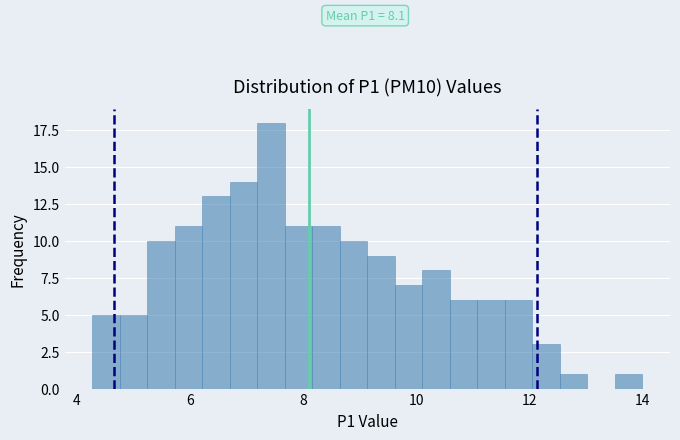

Around what value on the x-axis is the tallest bar? Give the approximate position of its centre, as read against the axis.

7.4